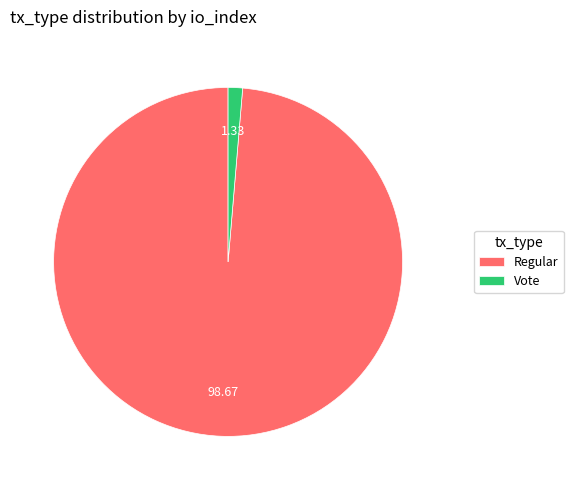

Does Vote represent more than half of the total?

No